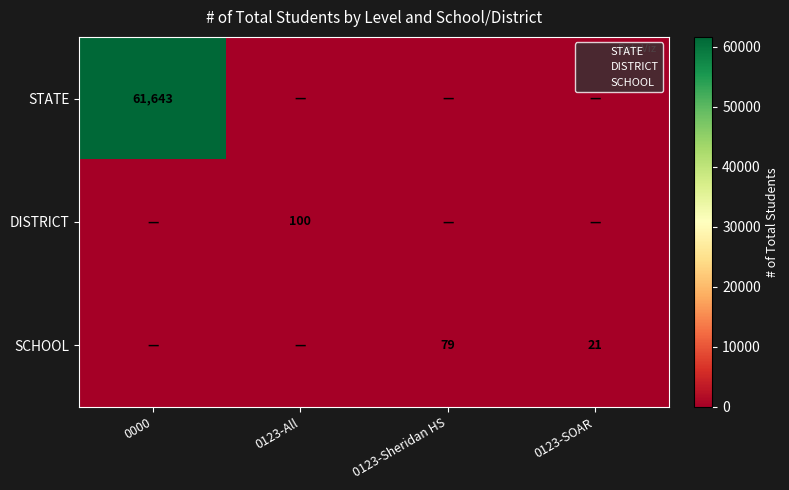

Which series changed the most between 0123-Sheridan HS and 0123-SOAR?

SCHOOL